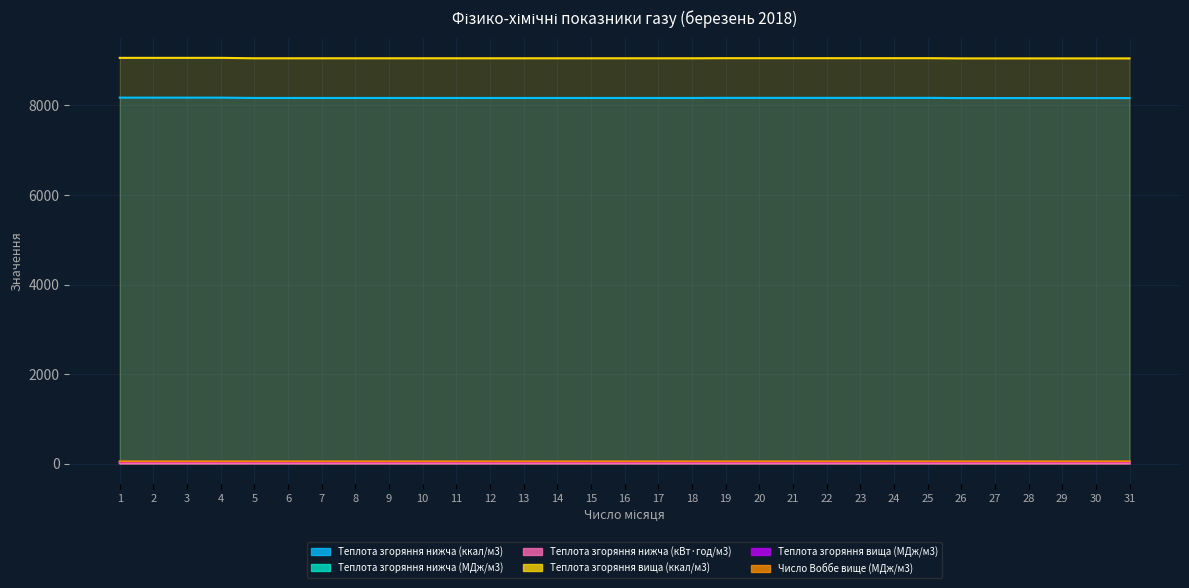

What is the value of the Теплота згоряння нижча (МДж/м3) point at the 9th from the left?

34.2